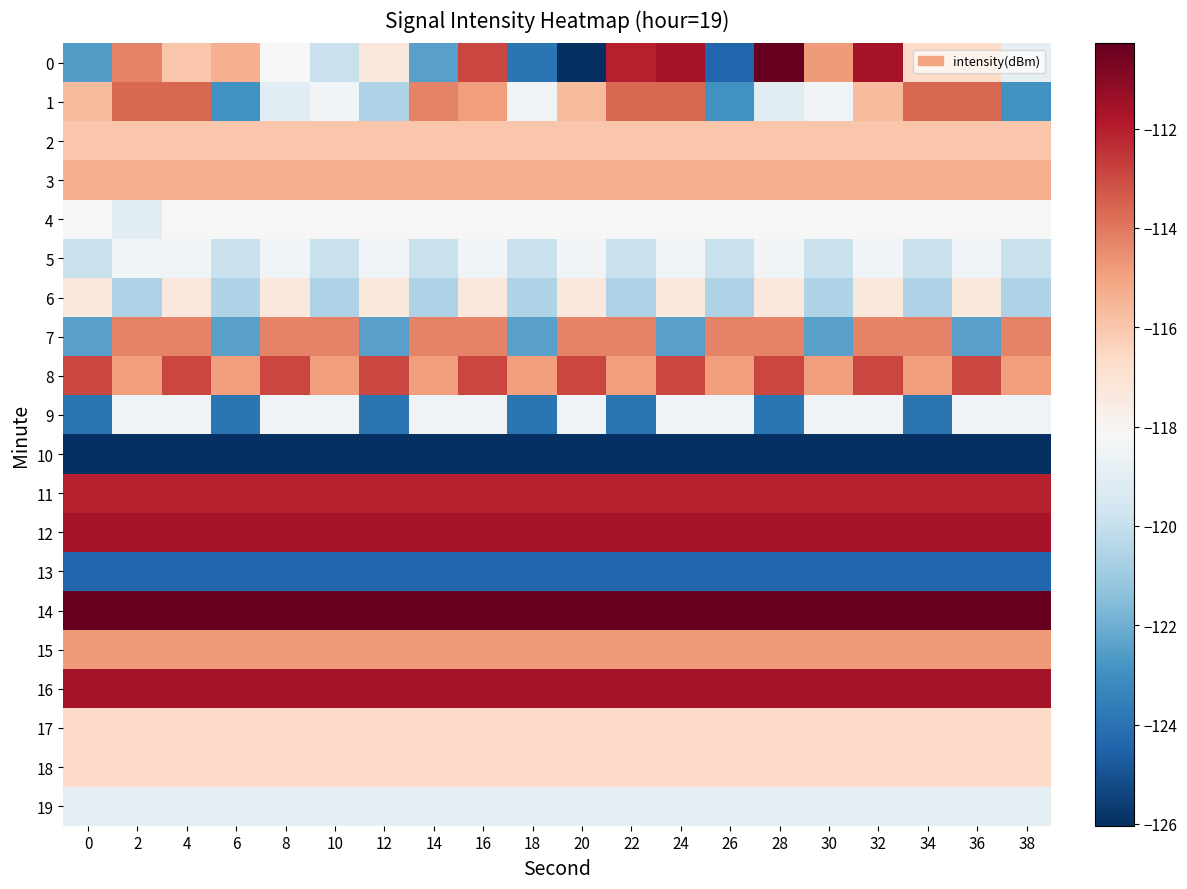

What is the total value across all series at 12?

-2345.4